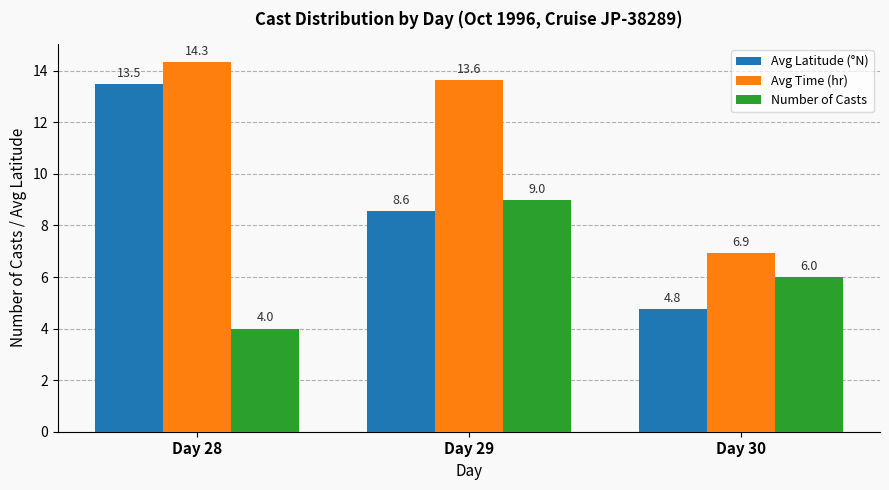

Rank the series at Day 30 from lowest to highest value.

Avg Latitude (°N), Number of Casts, Avg Time (hr)